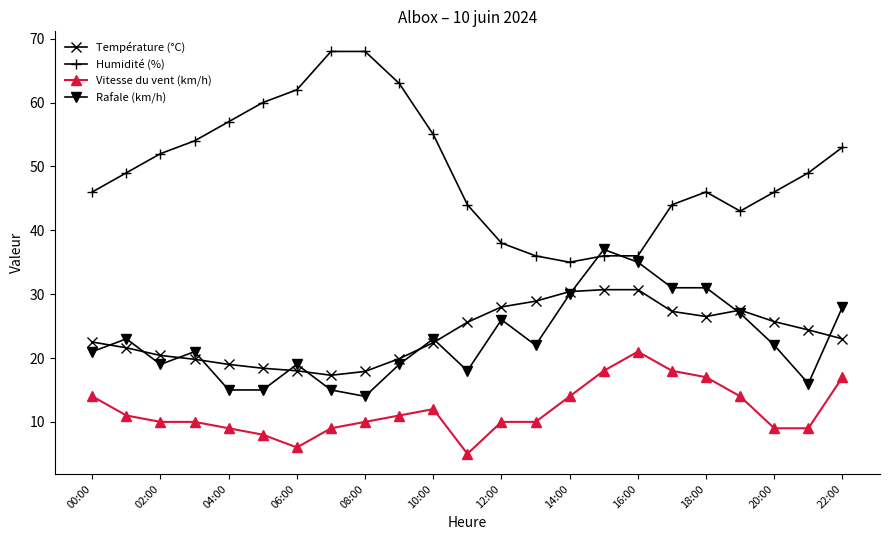

True or false: Humidité (%) has more than 0 points higher than both neighbors.

True